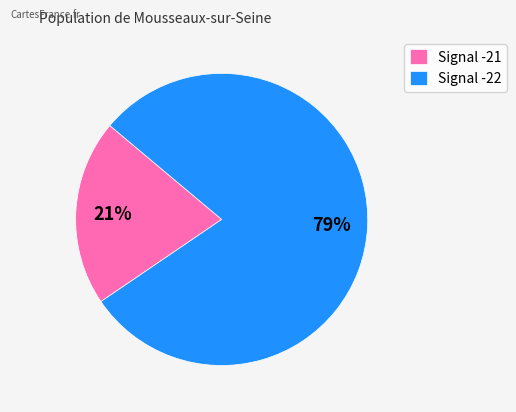

To the nearest percent, what portion does Signal -21 represent?

21%